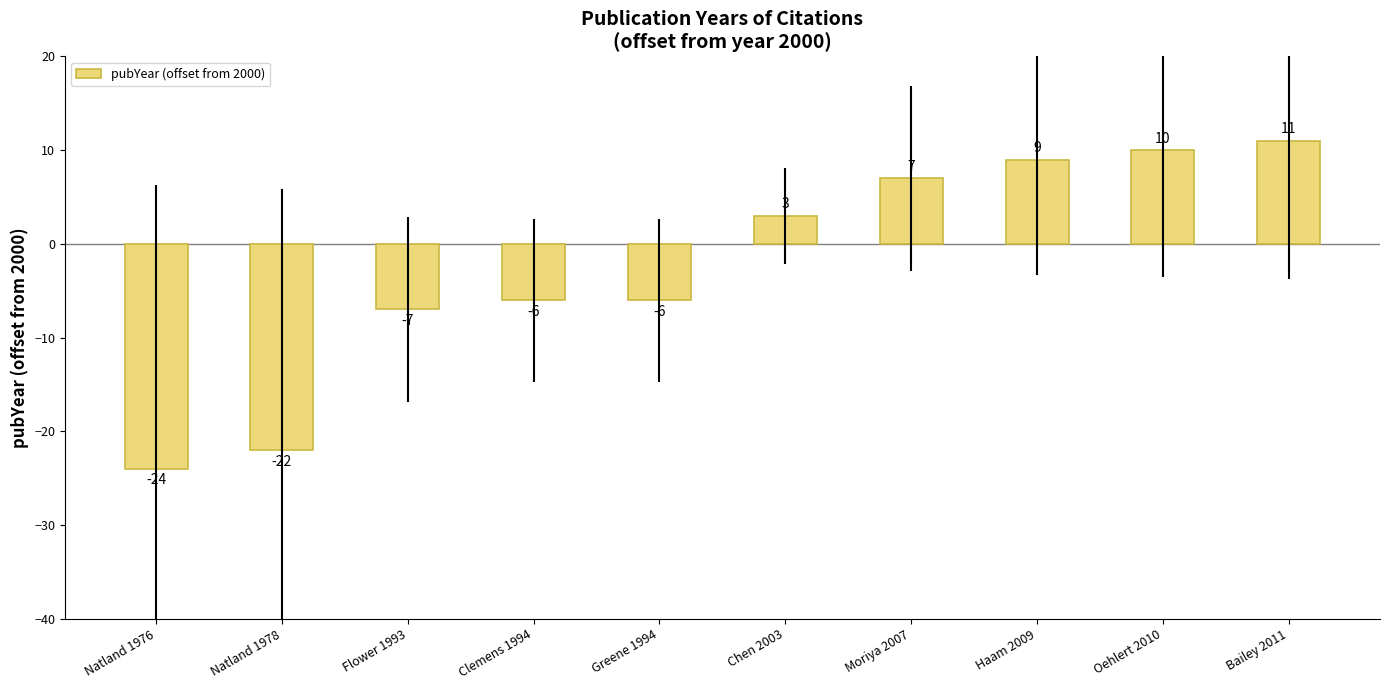

Is it true that the value at Haam 2009 is 16?

False